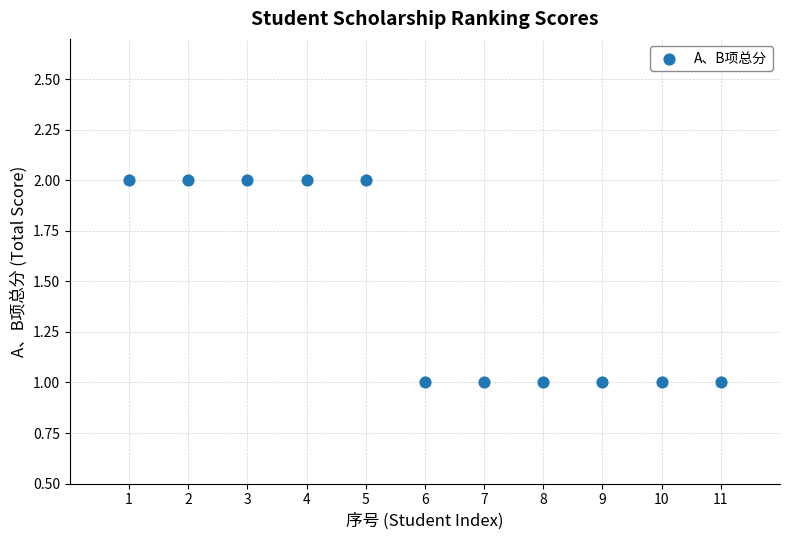

List the coordinates of all points as (X, Y) pairs, reading left to right.

(1, 2)  (2, 2)  (3, 2)  (4, 2)  (5, 2)  (6, 1)  (7, 1)  (8, 1)  (9, 1)  (10, 1)  (11, 1)